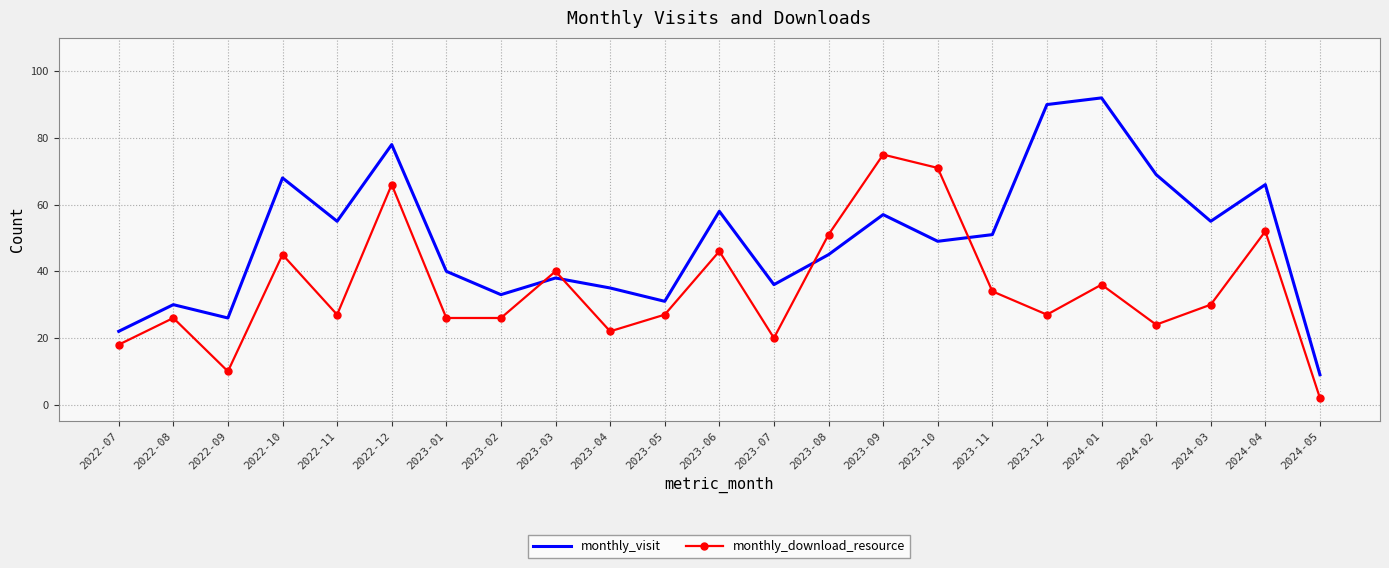

What is the approximate value of monthly_visit at 2023-10?

49